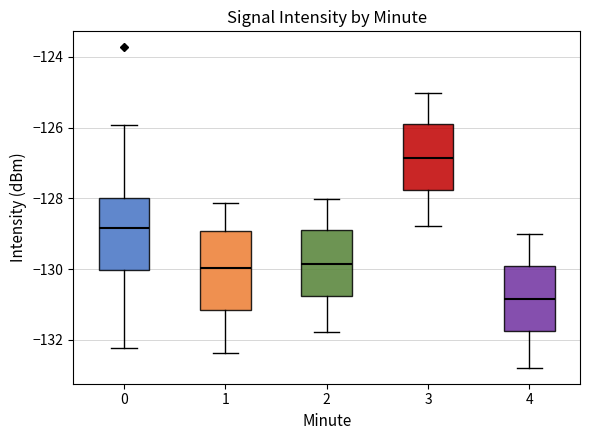

Where is the lower edge of the box at x = 2 on the y-axis? The values are not printed on the chart, so give them approximately, as read against the axis.

-130.8